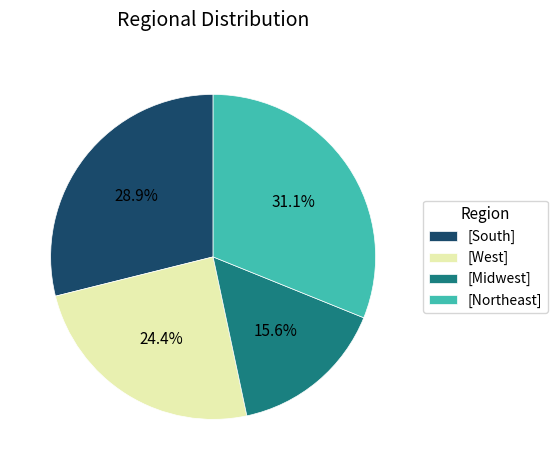

Which category has the biggest portion of the pie?

[Northeast]